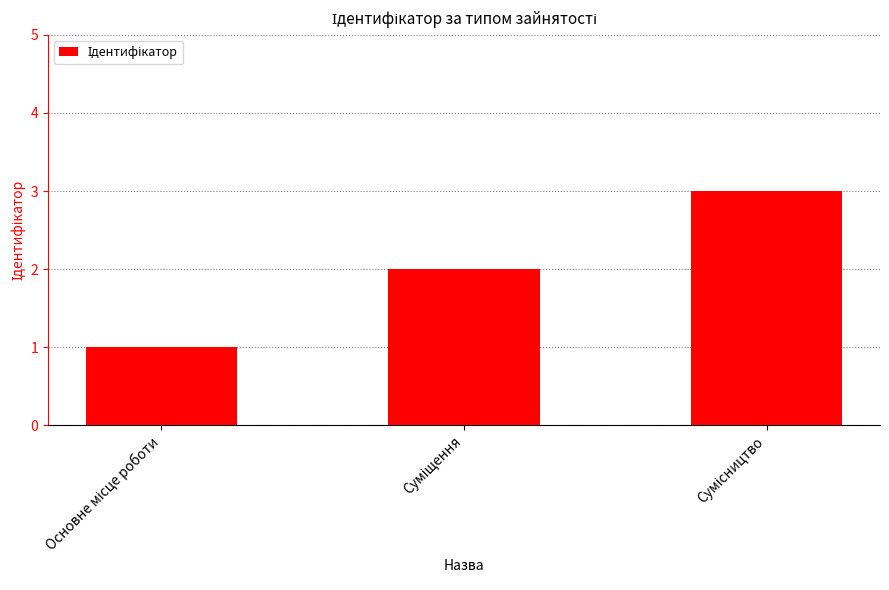

What is the greatest value displayed?

3